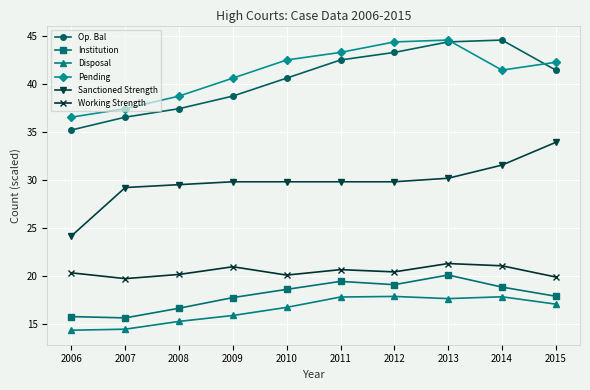

True or false: Op. Bal and Sanctioned Strength cross at least once.

False